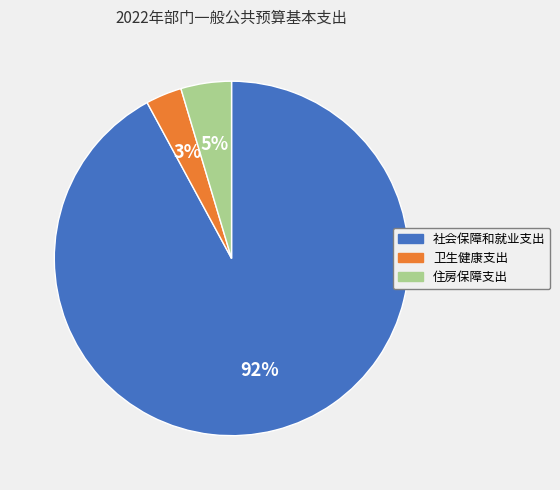

What is the smallest slice in the pie chart?

卫生健康支出